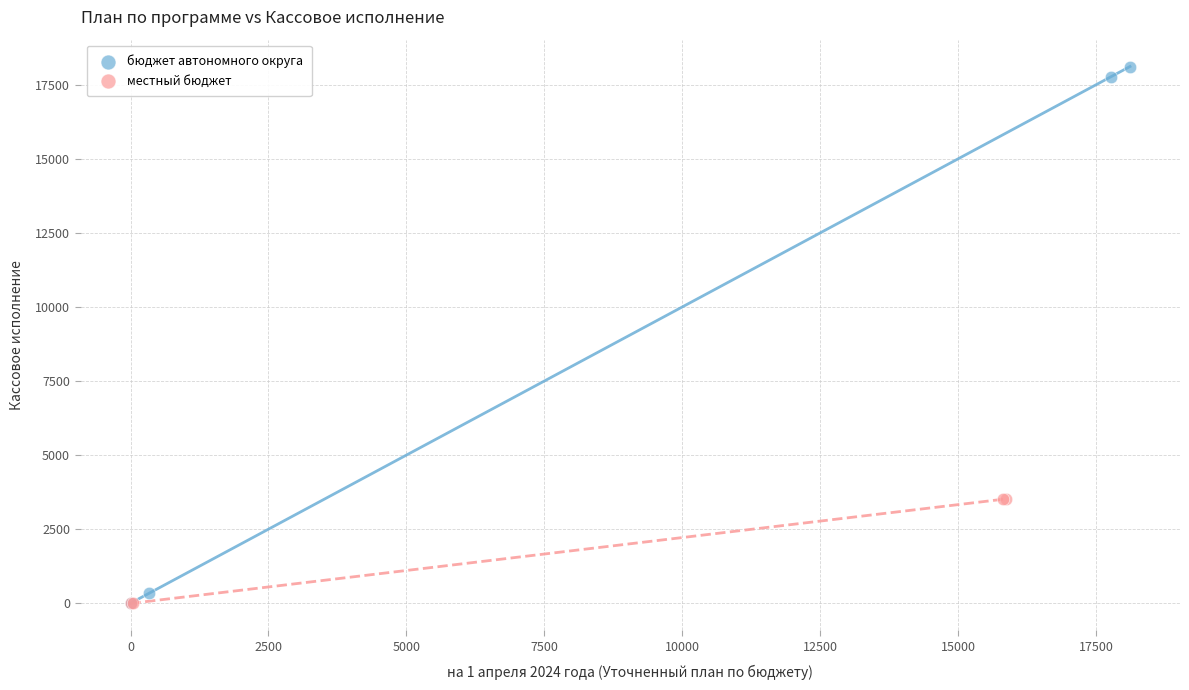

What are all the series names shown in the legend?

бюджет автономного округа, местный бюджет